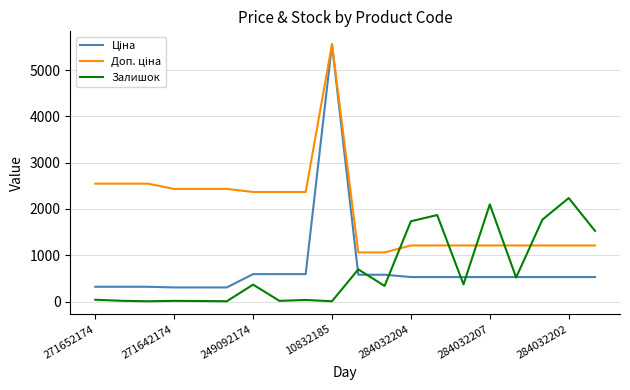

Does the chart display data point markers on the line(s)?

No